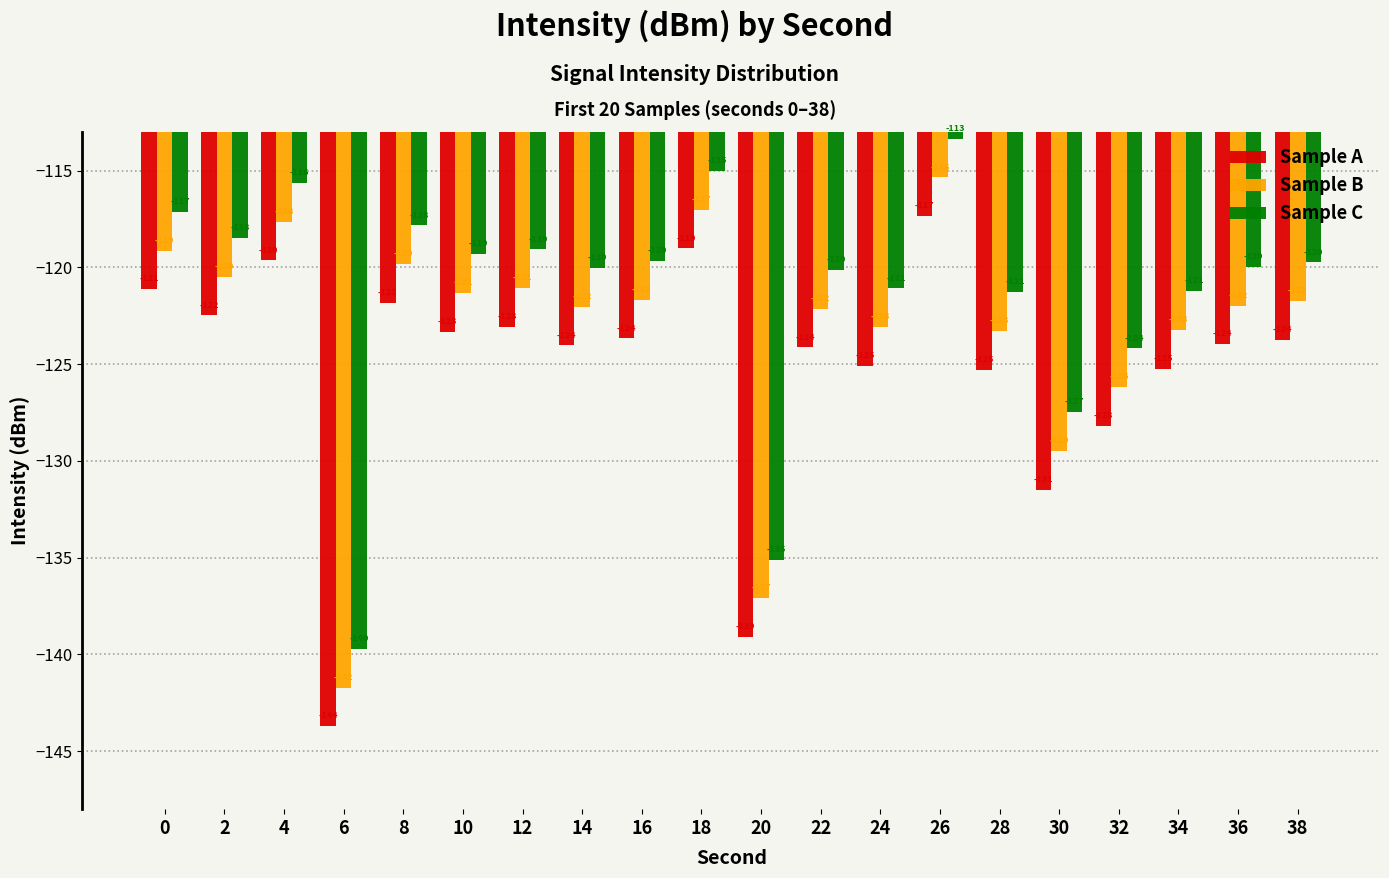

Rank the series by their maximum value, from highest to lowest.

Sample C, Sample B, Sample A